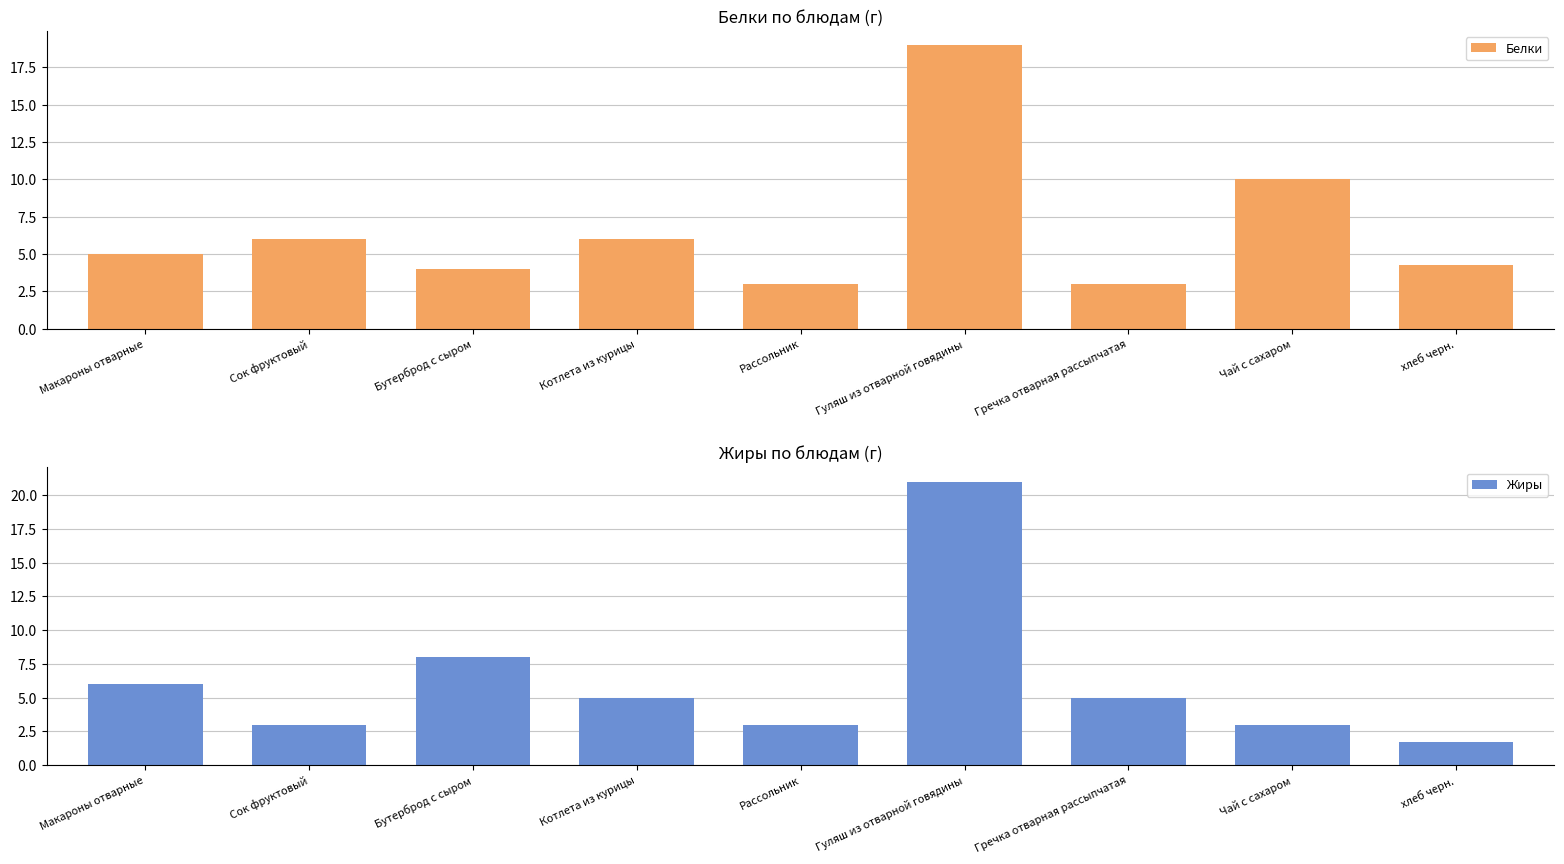

At how many categories does at least one series exceed 2?

9